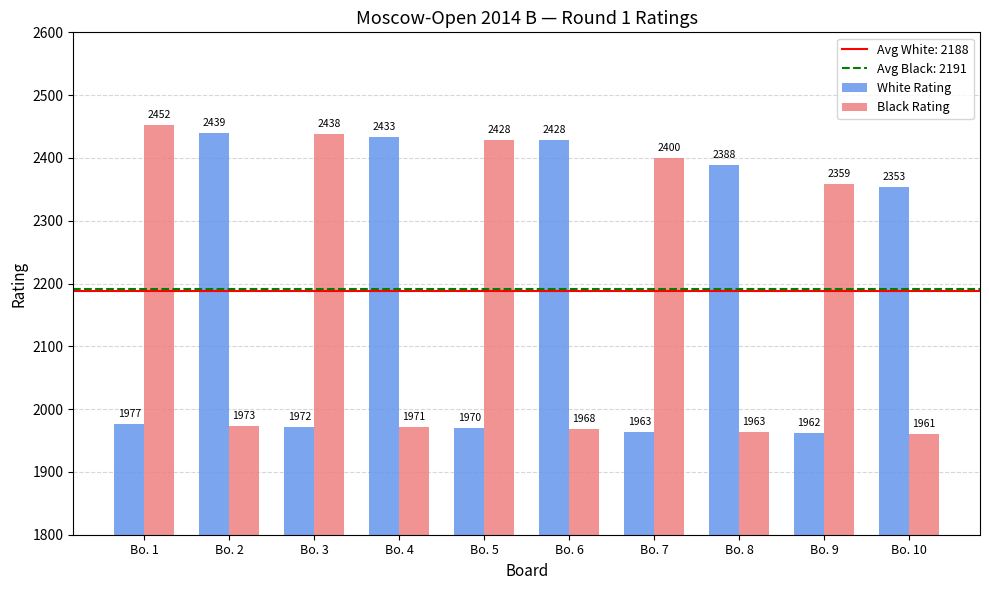

What is the value of the White Rating bar at the 3rd from the left?

1972